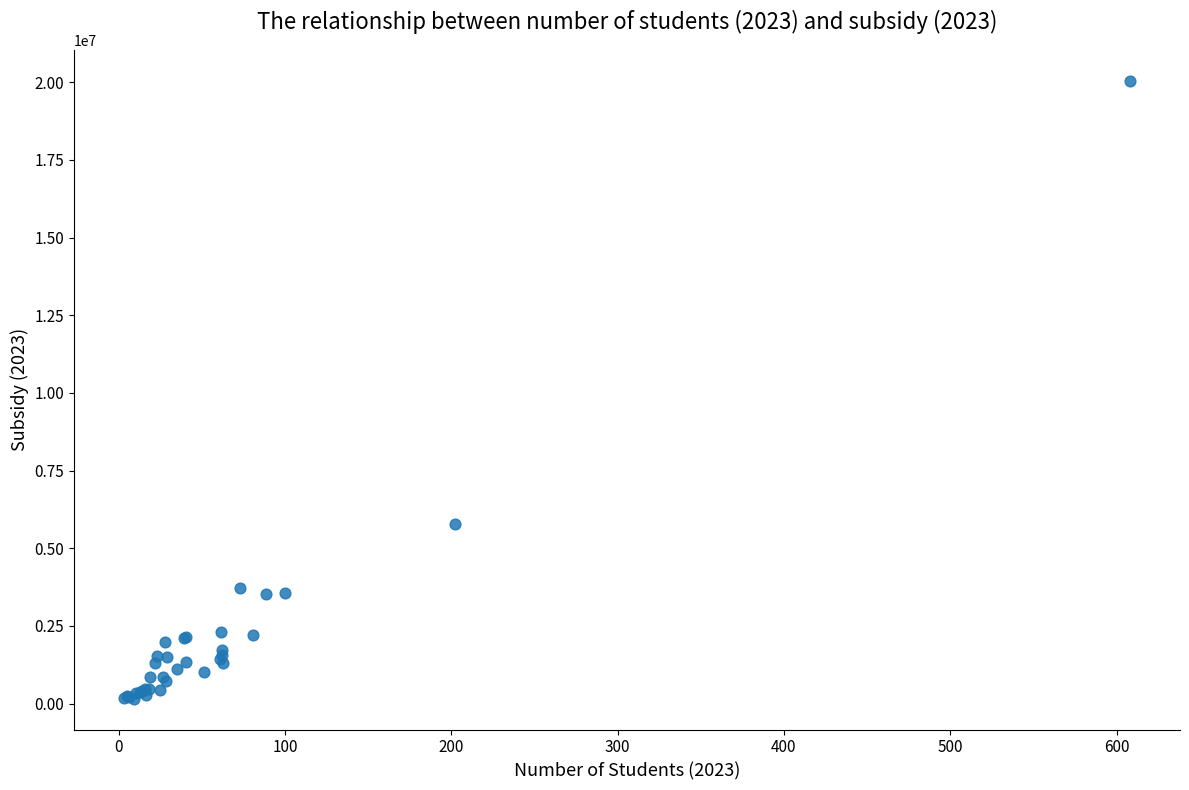

What Y value in the scatter plot is closest to 10102680?

5783752